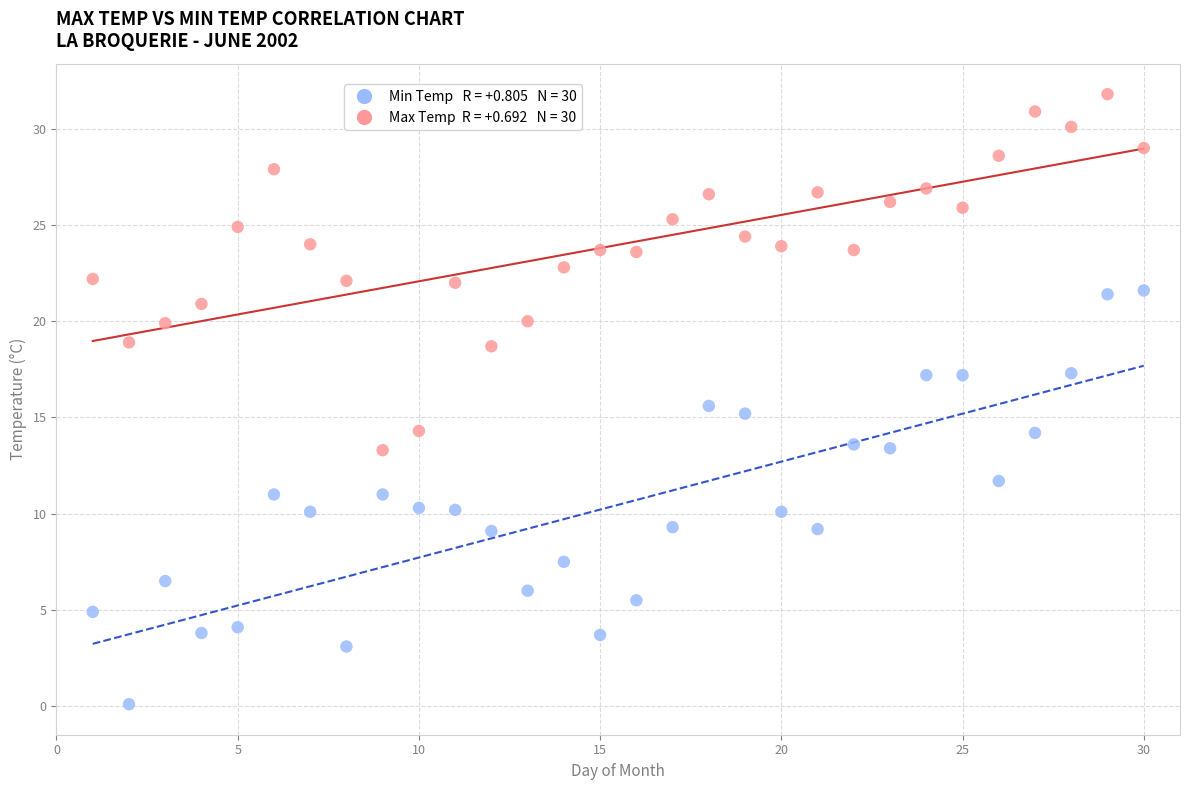

Across all data points, what is the range of Y values (max minus min)?

31.7